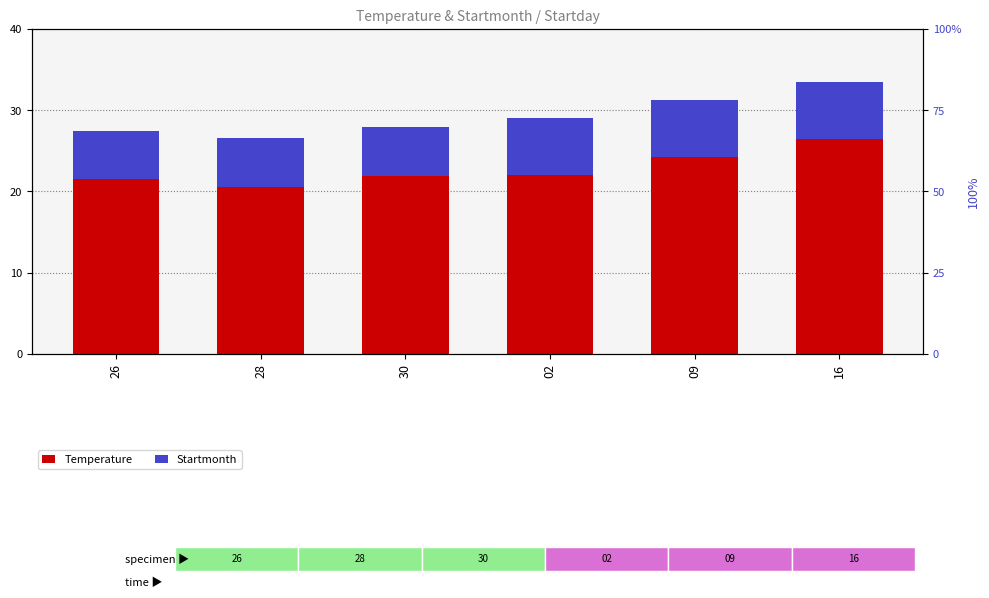

Read the Startmonth value at 28.

6.0